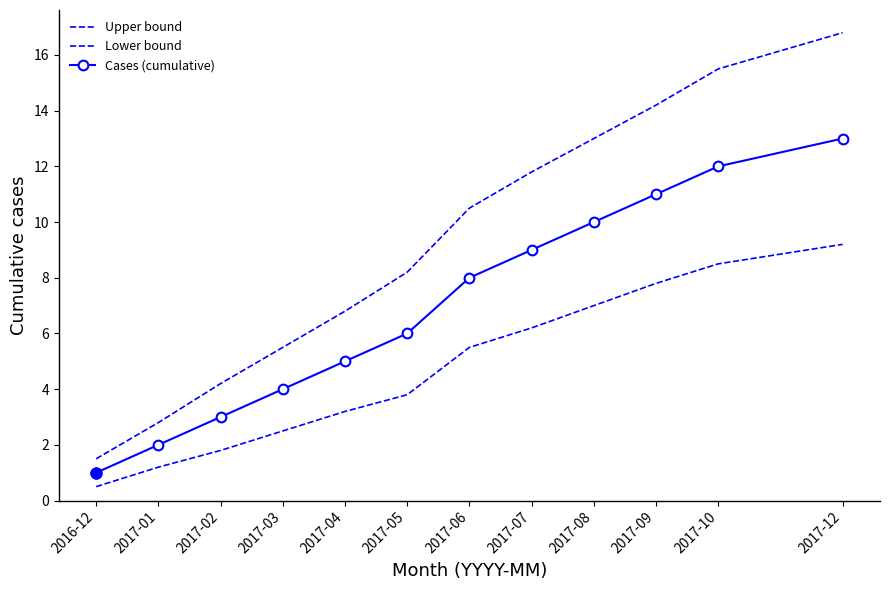

What are all the series names shown in the legend?

Upper bound, Lower bound, Cases (cumulative)